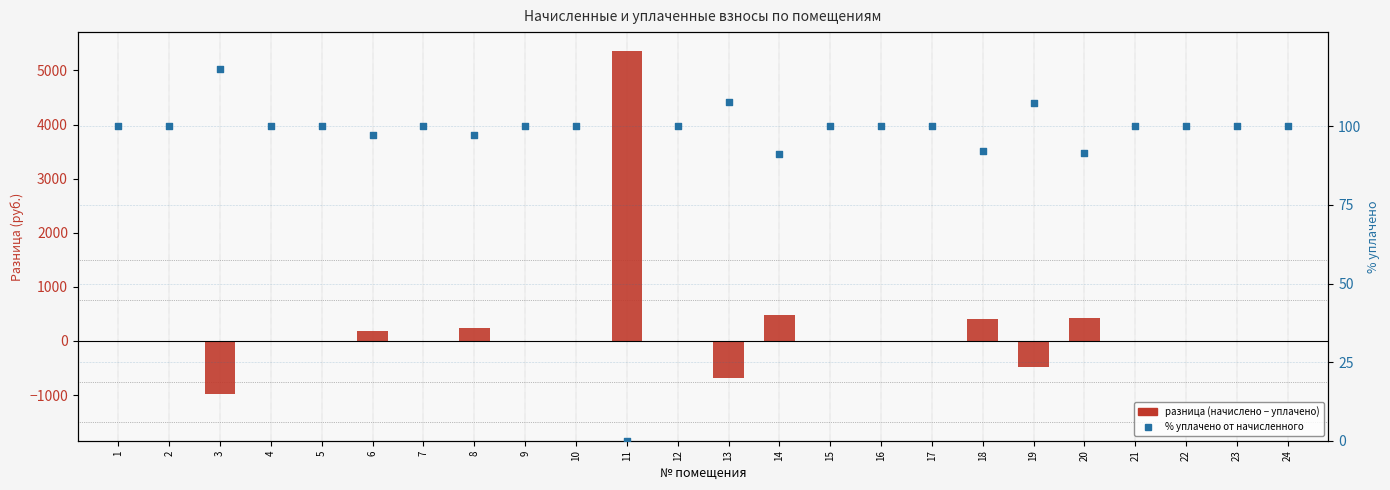

Which series has the largest total across all categories?

разница (начислено − уплачено)